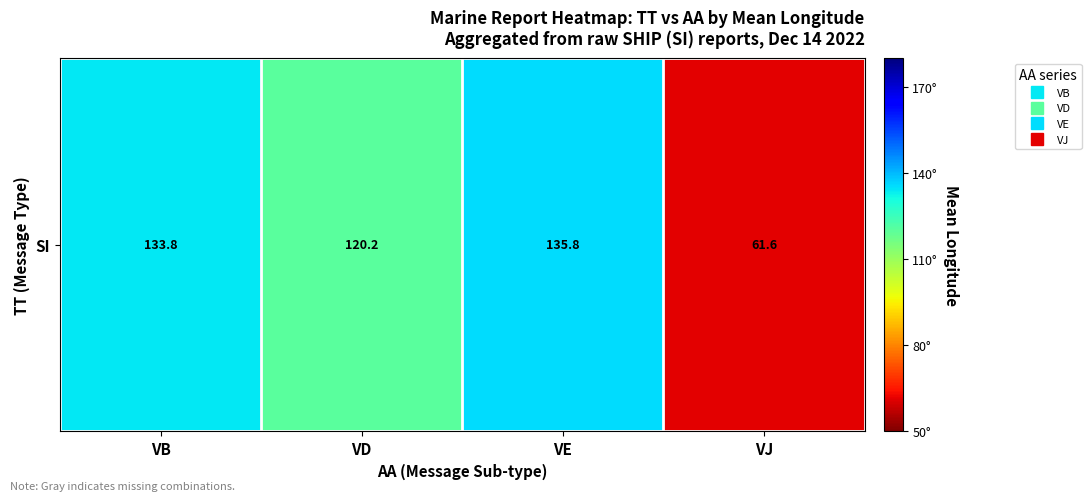

Reading right to left, what are all the values shown in this chart?

VJ=61.6	VE=135.8	VD=120.2	VB=133.8